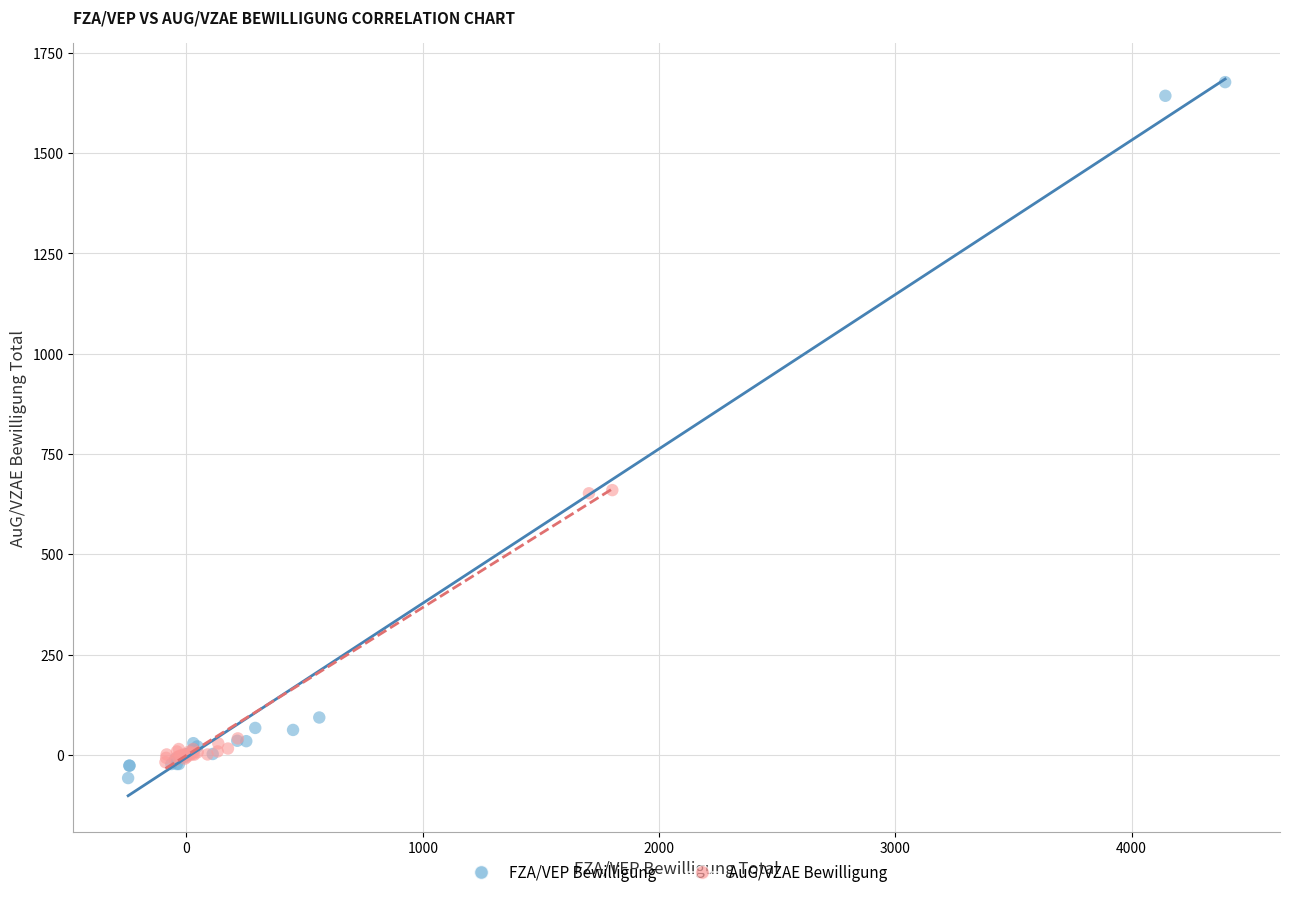

Which series has the largest Y range (max minus min)?

FZA/VEP Bewilligung